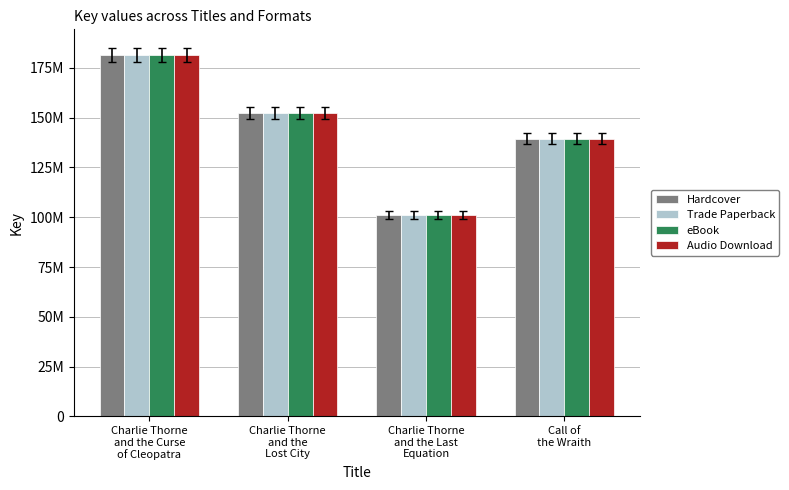

How many groups of bars are there?

4